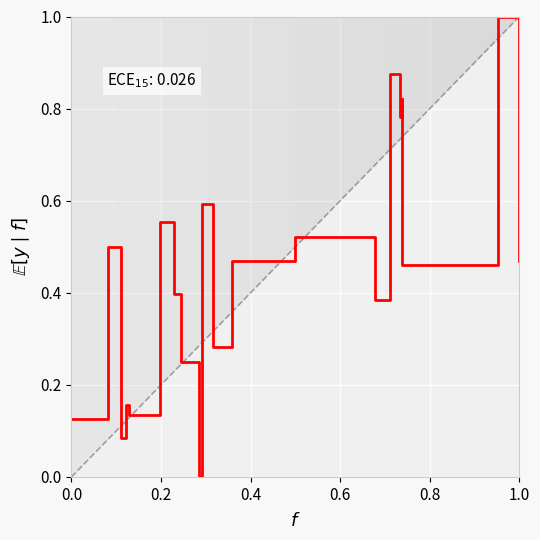

Reading left to right, extract all data points from this chart.

0.1	0.5	0.1	0.2	0.1	0.6	0.4	0.2	0.0	0.6	0.3	0.5	0.5	0.4	0.9	0.8	0.8	0.5	1.0	0.5